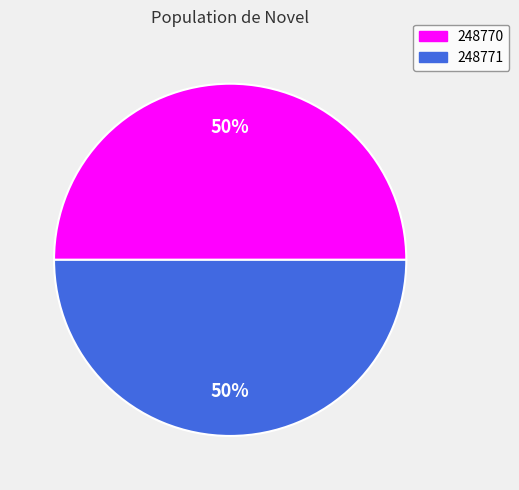

What is the ratio of the value at 248770 to the value at 248771?

1.0